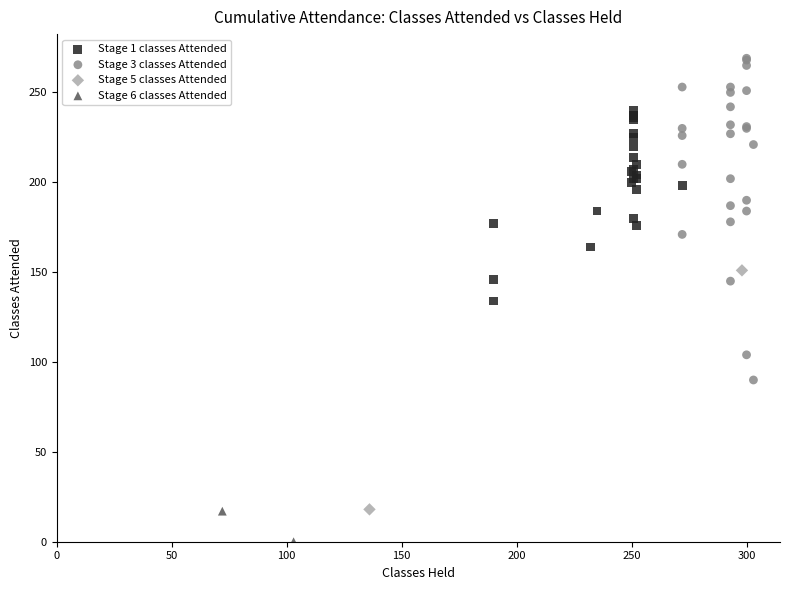

What are all the series names shown in the legend?

Stage 1 classes Attended, Stage 3 classes Attended, Stage 5 classes Attended, Stage 6 classes Attended